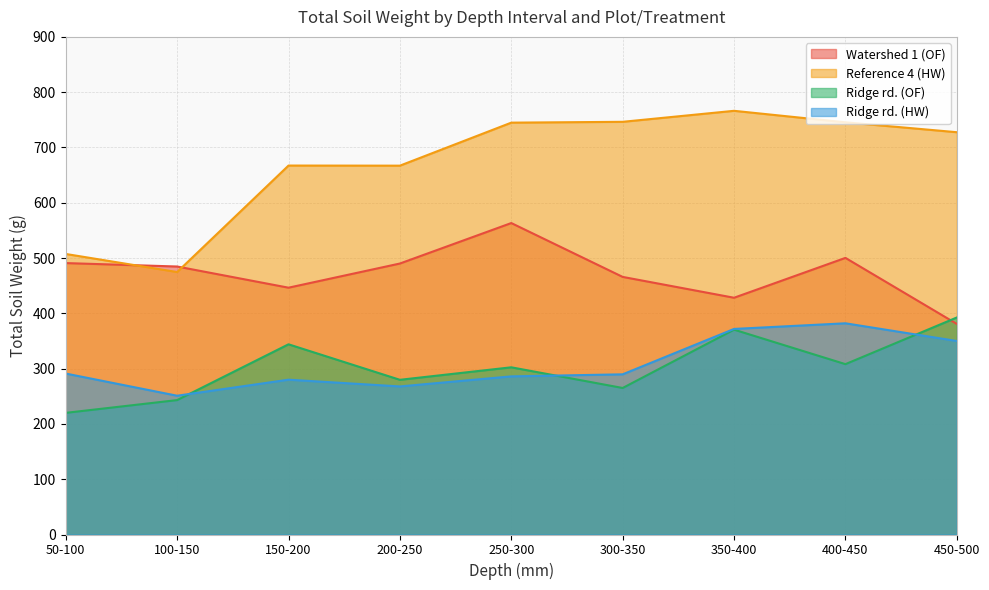

The value of Reference 4 (HW) at 250-300 is 744.9. True or false?

True